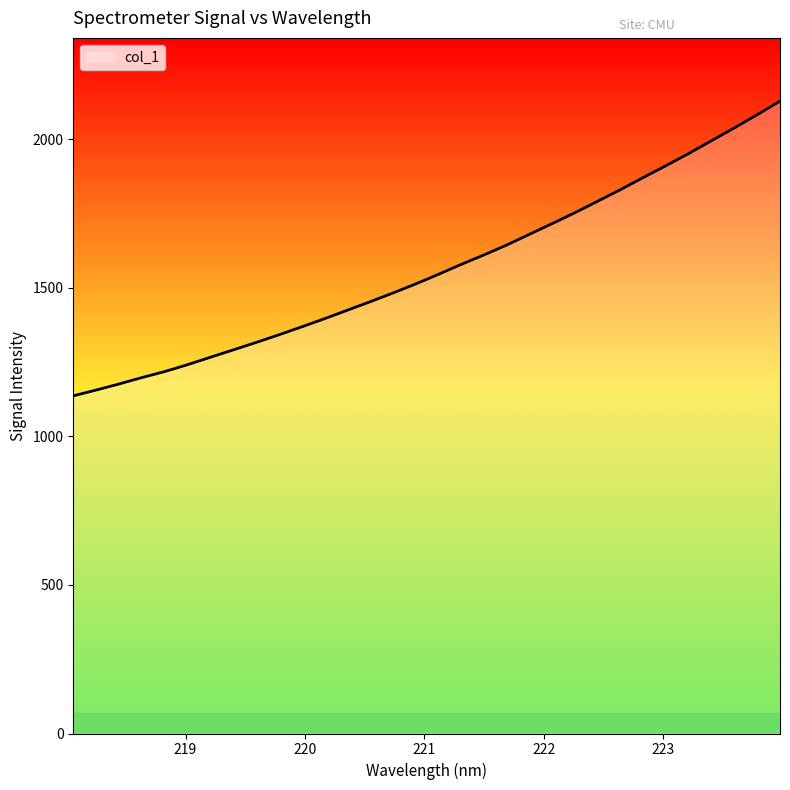

What is the minimum value shown in the chart?

1136.2